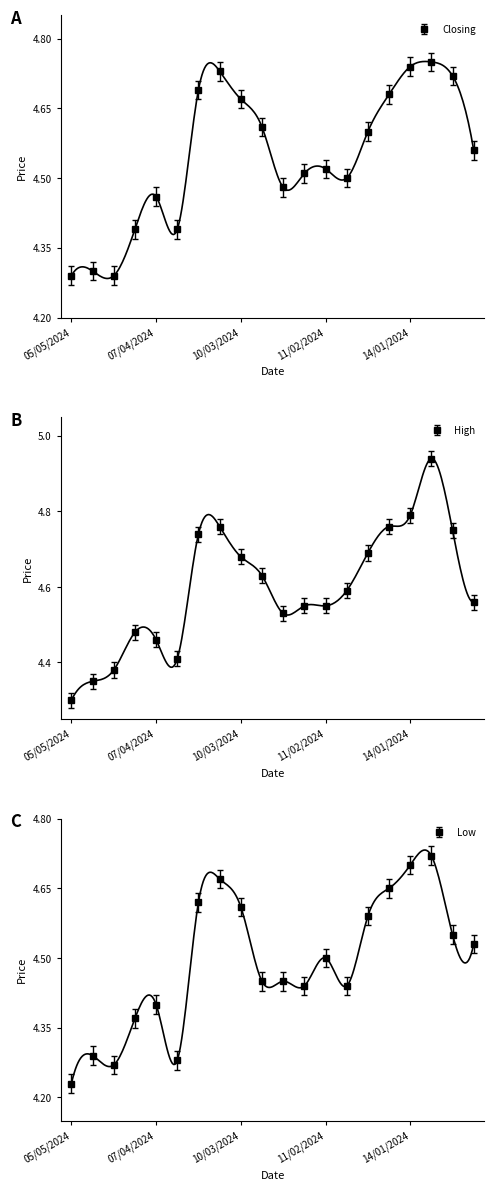

Between 14/01/2024 and 24/03/2024, which is larger?

14/01/2024